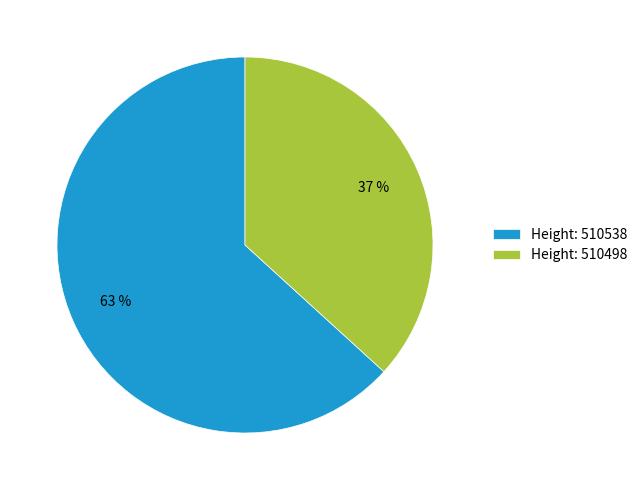

To the nearest percent, what percentage of the pie is Height: 510538?

63%